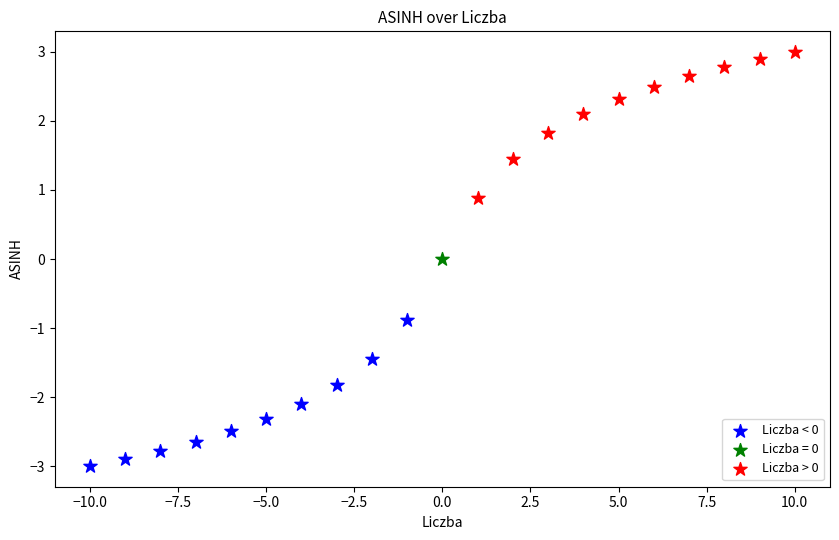

What are all the series names shown in the legend?

Liczba < 0, Liczba = 0, Liczba > 0